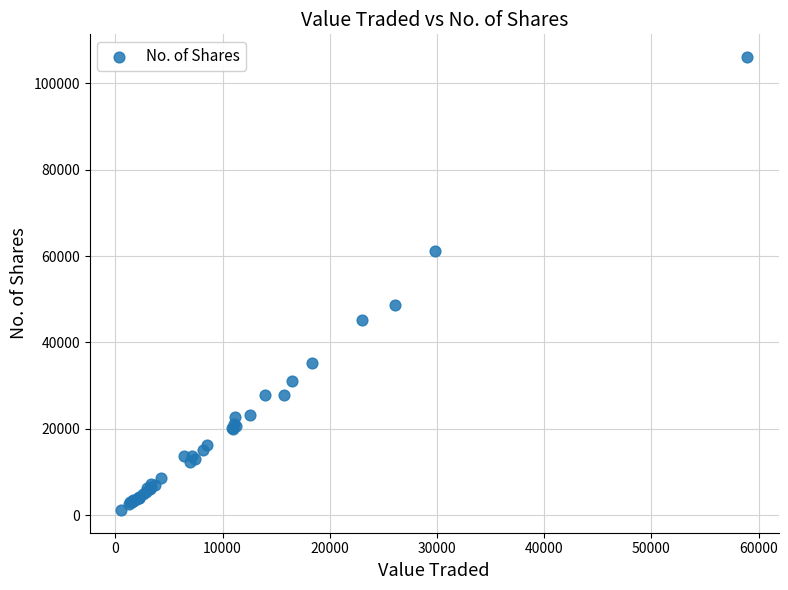

What Y value in the scatter plot is closest to 53635?

48692